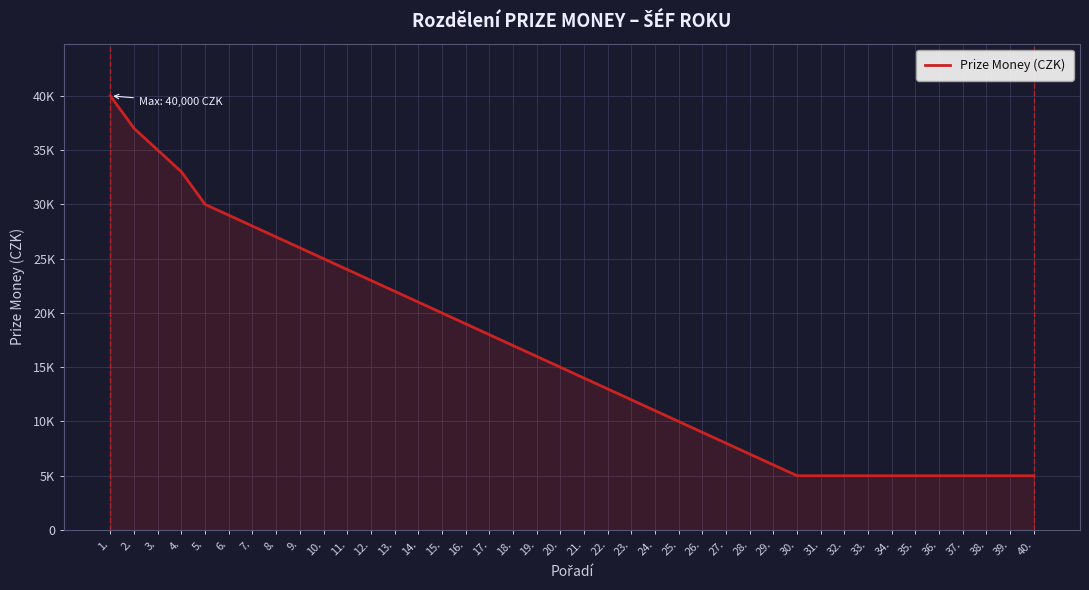

Approximately how many times larger is the value at 27. compared to 35.?

1.6